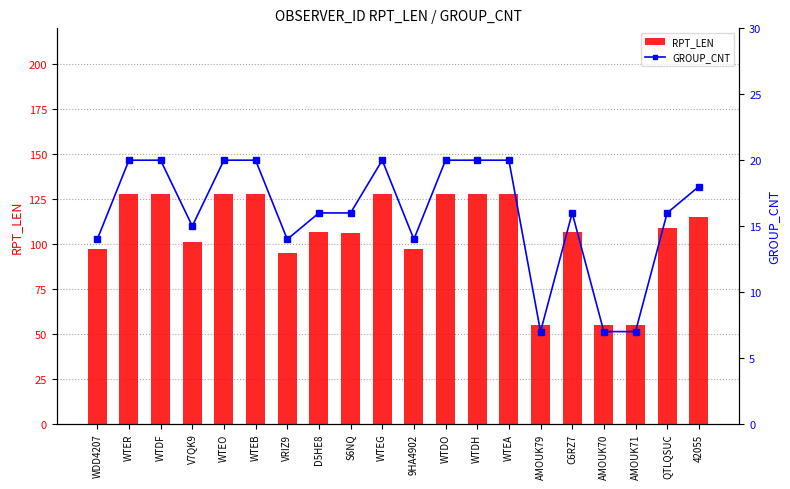

At 42055, list the series in order from smallest to largest.

GROUP_CNT, RPT_LEN